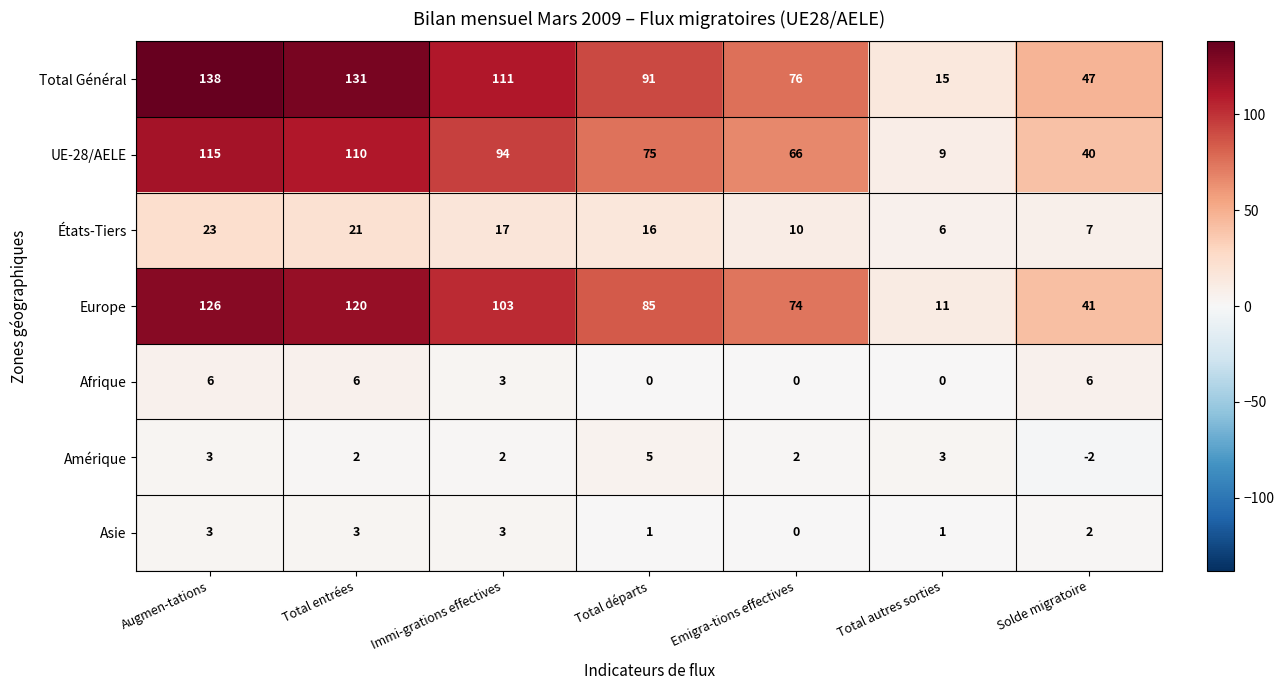

True or false: UE-28/AELE has a value of 15 at Total autres sorties.

False